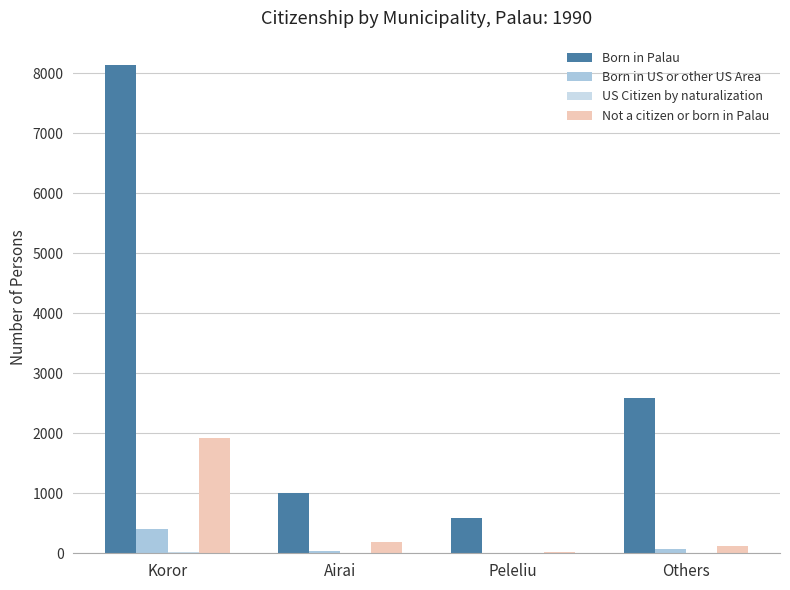

Is the value of Not a citizen or born in Palau at Airai greater than the value of Born in US or other US Area at Airai?

Yes